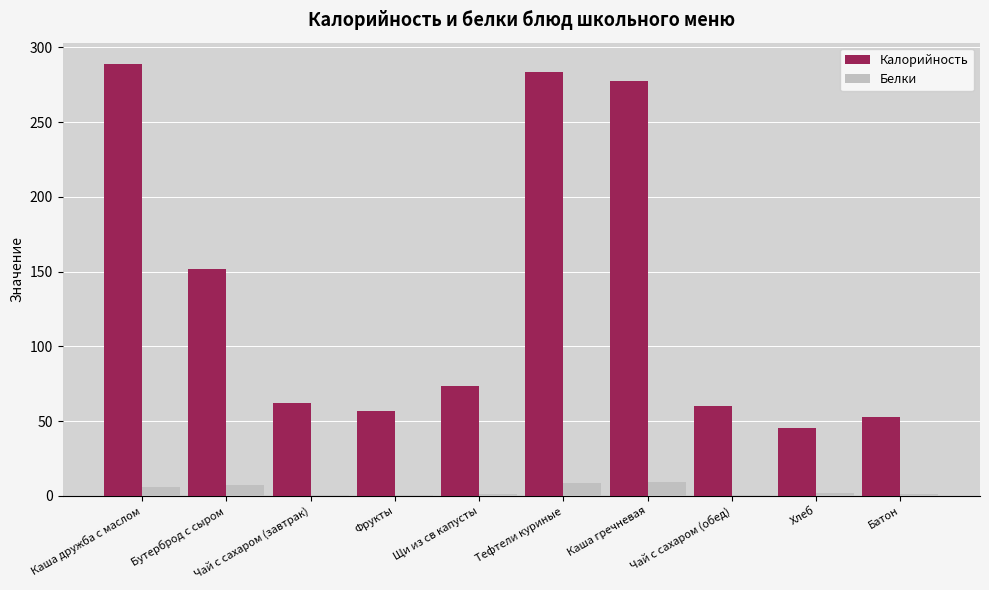

What is the total value across all series at Каша дружба с маслом?

294.8